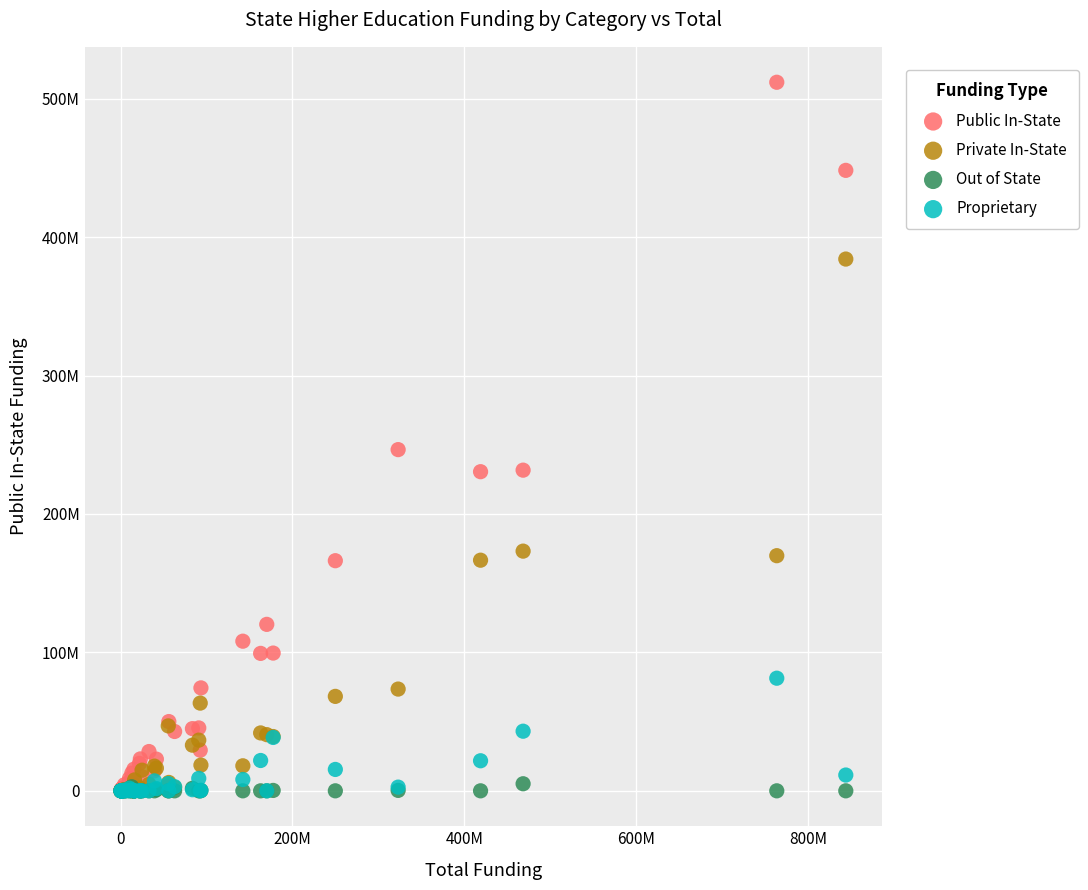

Which series has the widest spread of Y values?

Public In-State